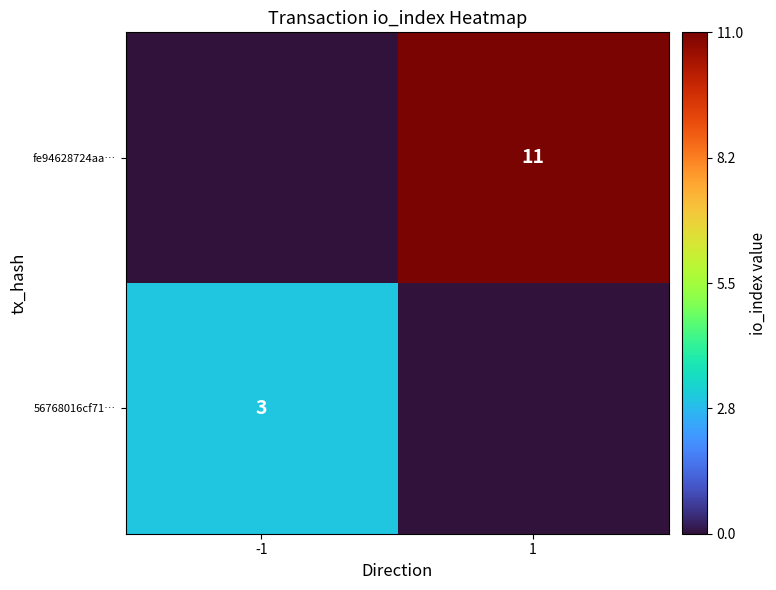

The 56768016cf71… series shows 3 at -1. True or false?

True